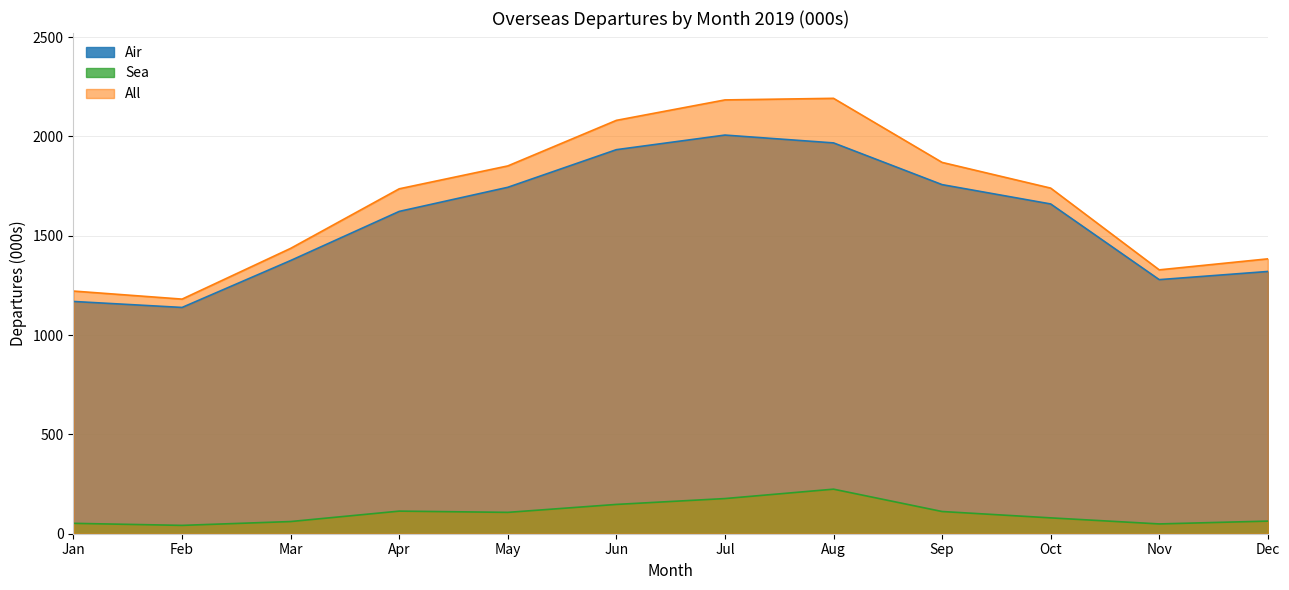

Where is the first local maximum for Air?

Jul